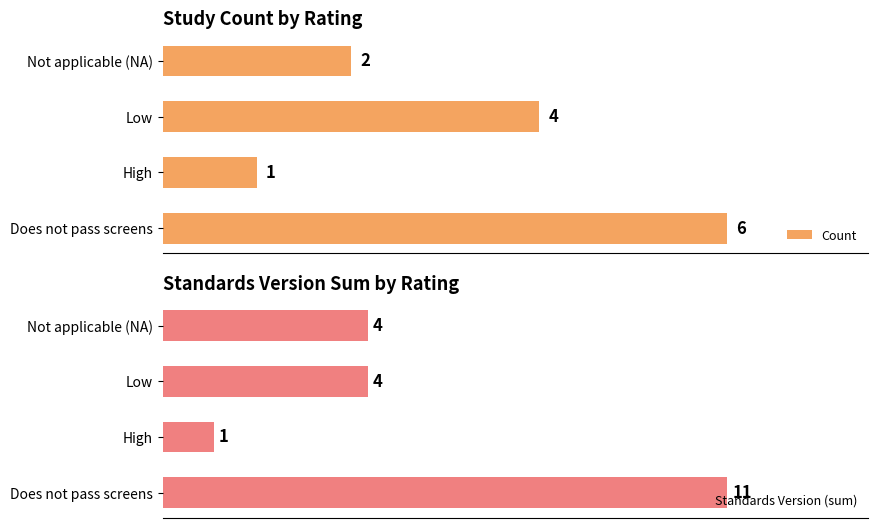

Does the chart contain any negative values?

No